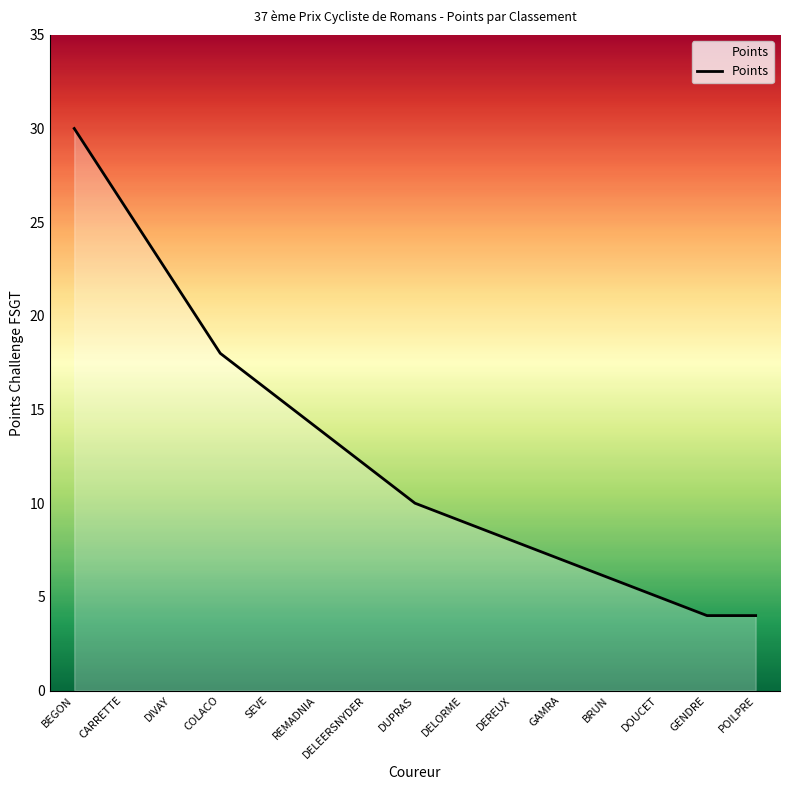

What is the minimum value shown in the chart?

4